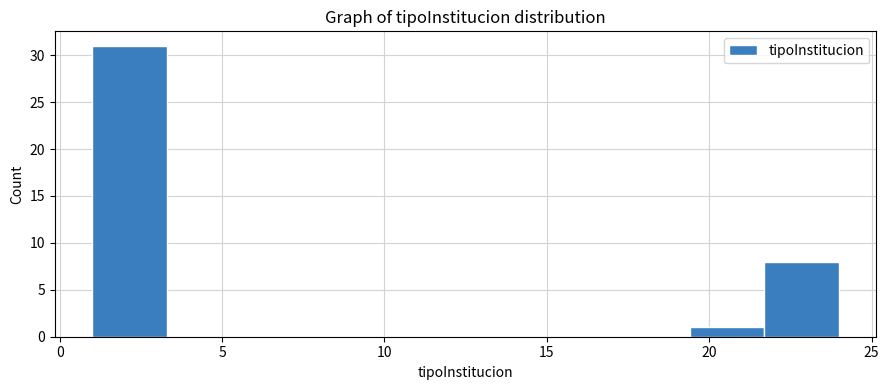

Over which range of the x-axis is the bar tallest?

1.0 to 3.3